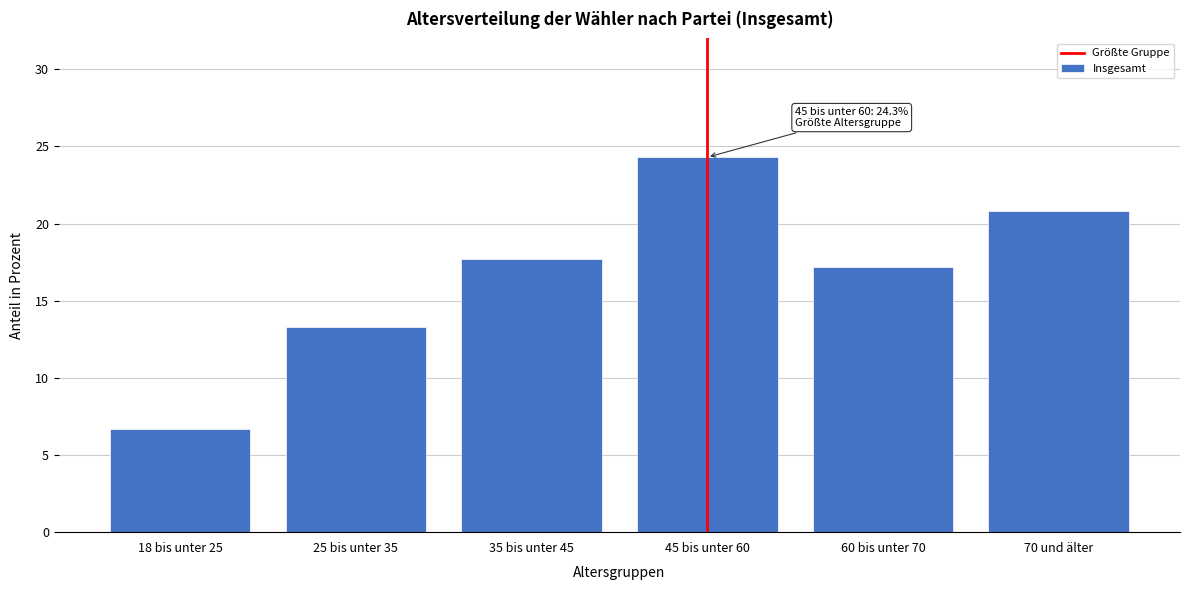

Reading left to right, list all the values displayed in this chart.

6.7	13.3	17.7	24.3	17.2	20.8